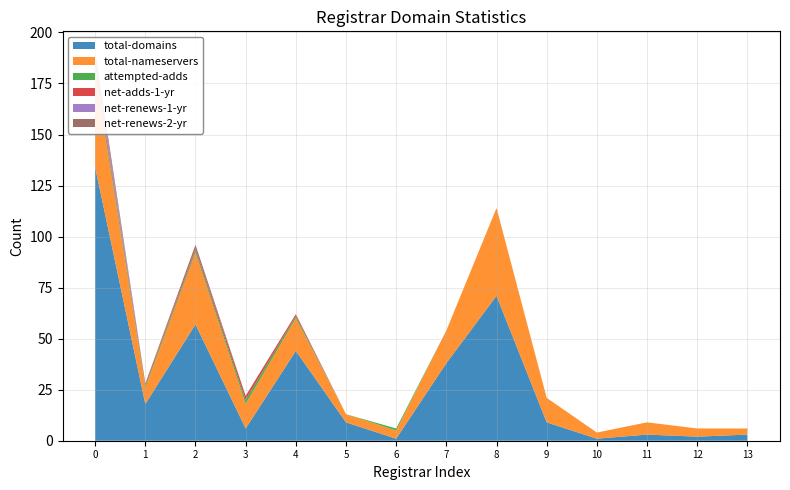

Reading left to right, transcribe all the data shown in this chart.

total-domains: 134	18	57	6	44	9	1	38	71	9	1	3	2	3
total-nameservers: 46	8	35	12	16	4	4	16	43	12	3	6	4	3
attempted-adds: 2	1	1	2	1	0	1	0	0	0	0	0	0	0
net-adds-1-yr: 2	1	1	2	1	0	0	0	0	0	0	0	0	0
net-renews-1-yr: 4	0	0	0	0	0	0	0	0	0	0	0	0	0
net-renews-2-yr: 3	0	2	0	0	0	0	0	0	0	0	0	0	0